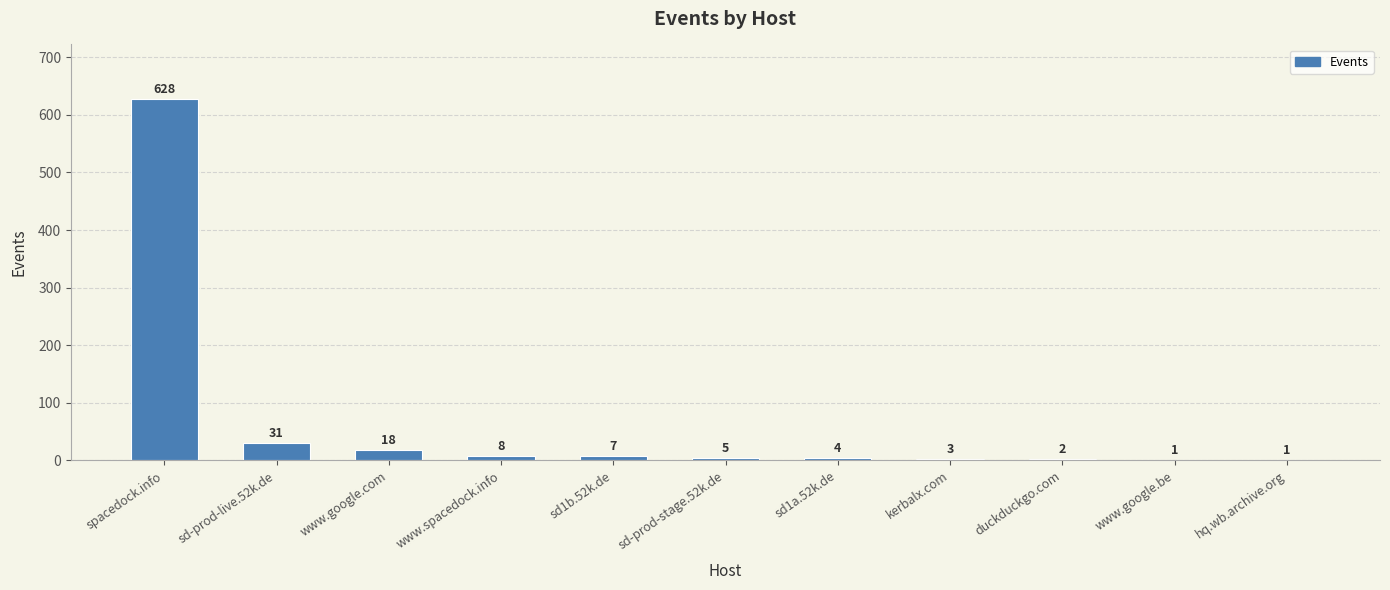

What is the sum of all values?

708